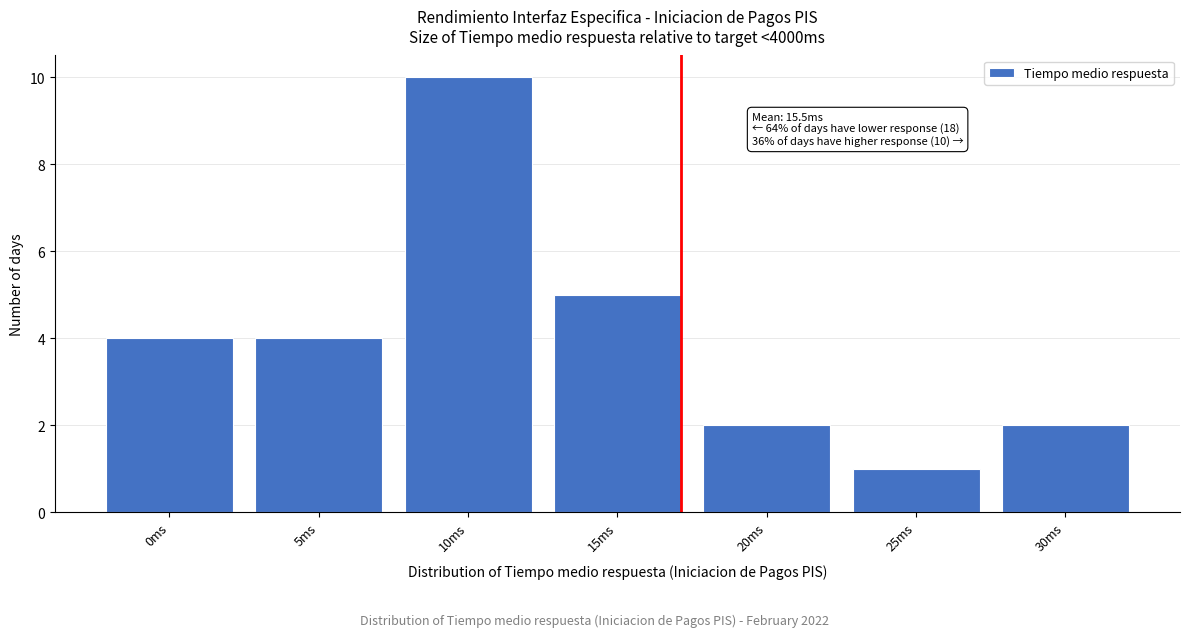

Reading left to right, list all the values displayed in this chart.

0ms=4	5ms=4	10ms=10	15ms=5	20ms=2	25ms=1	30ms=2